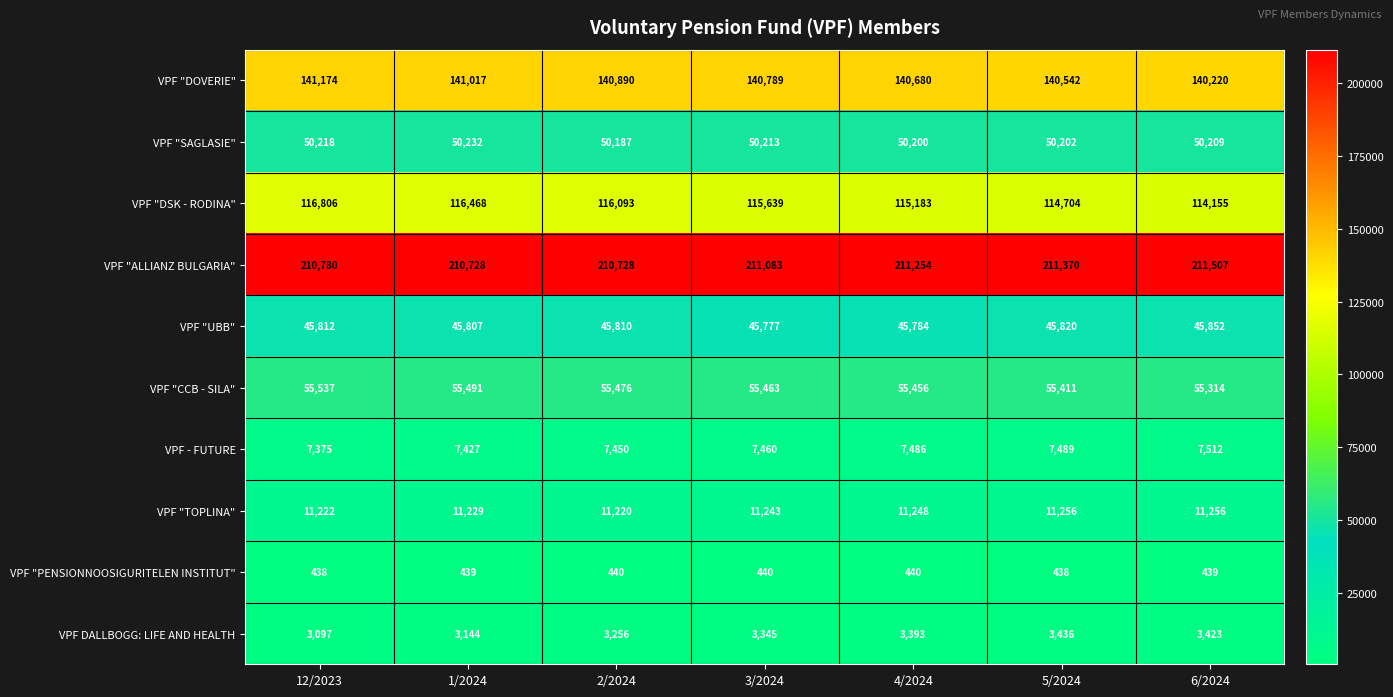

At which category does the chart reach its peak across all series?

6/2024